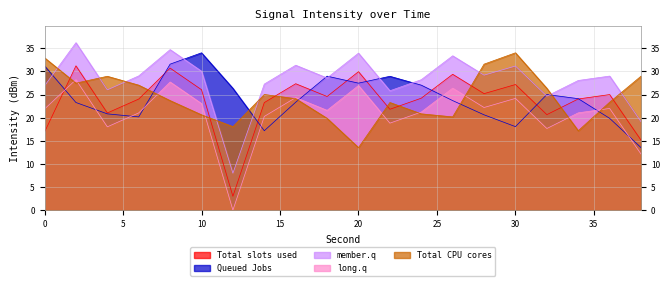

Does the chart display data point markers on the line(s)?

No